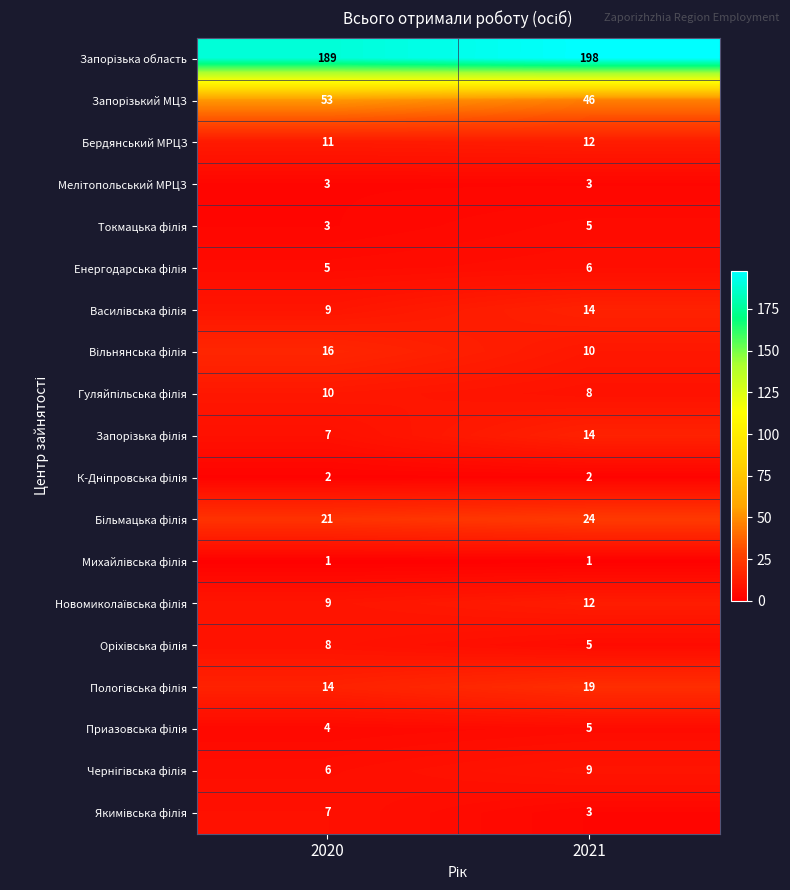

At which category is the sum across all series the highest?

2021